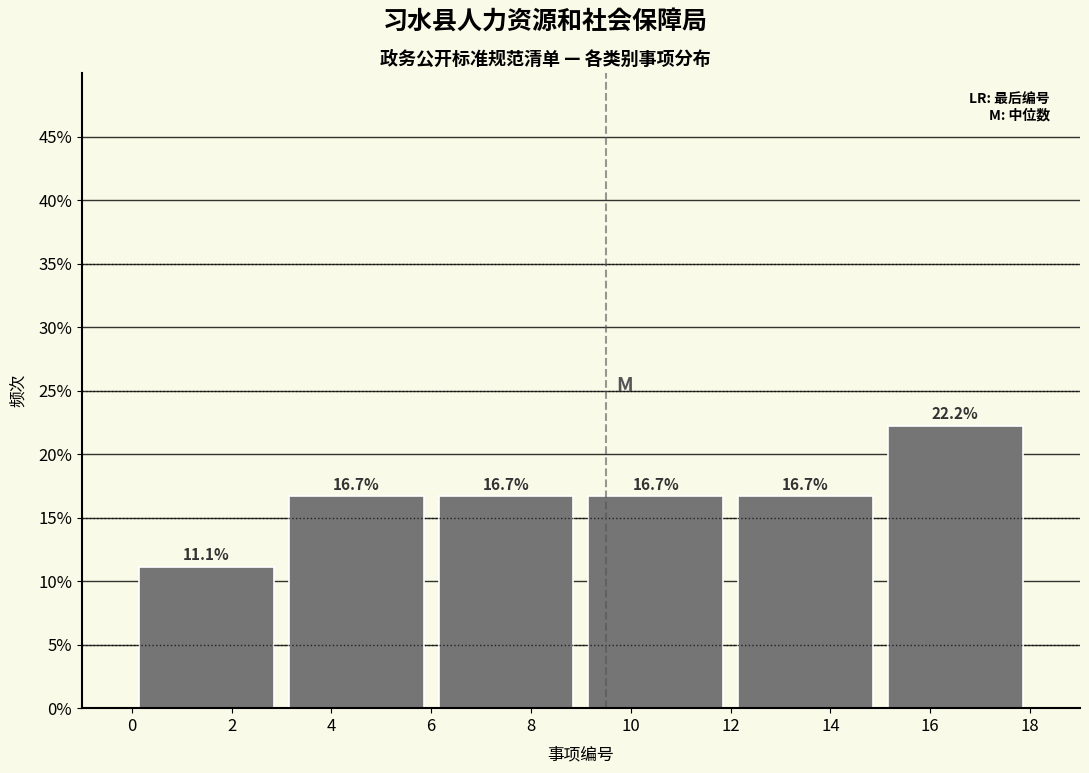

Reading left to right, list every bar in this chart as the range it spans on the x-axis followed by its height.

0 to 3: 11.1
3 to 6: 16.7
6 to 9: 16.7
9 to 12: 16.7
12 to 15: 16.7
15 to 18: 22.2